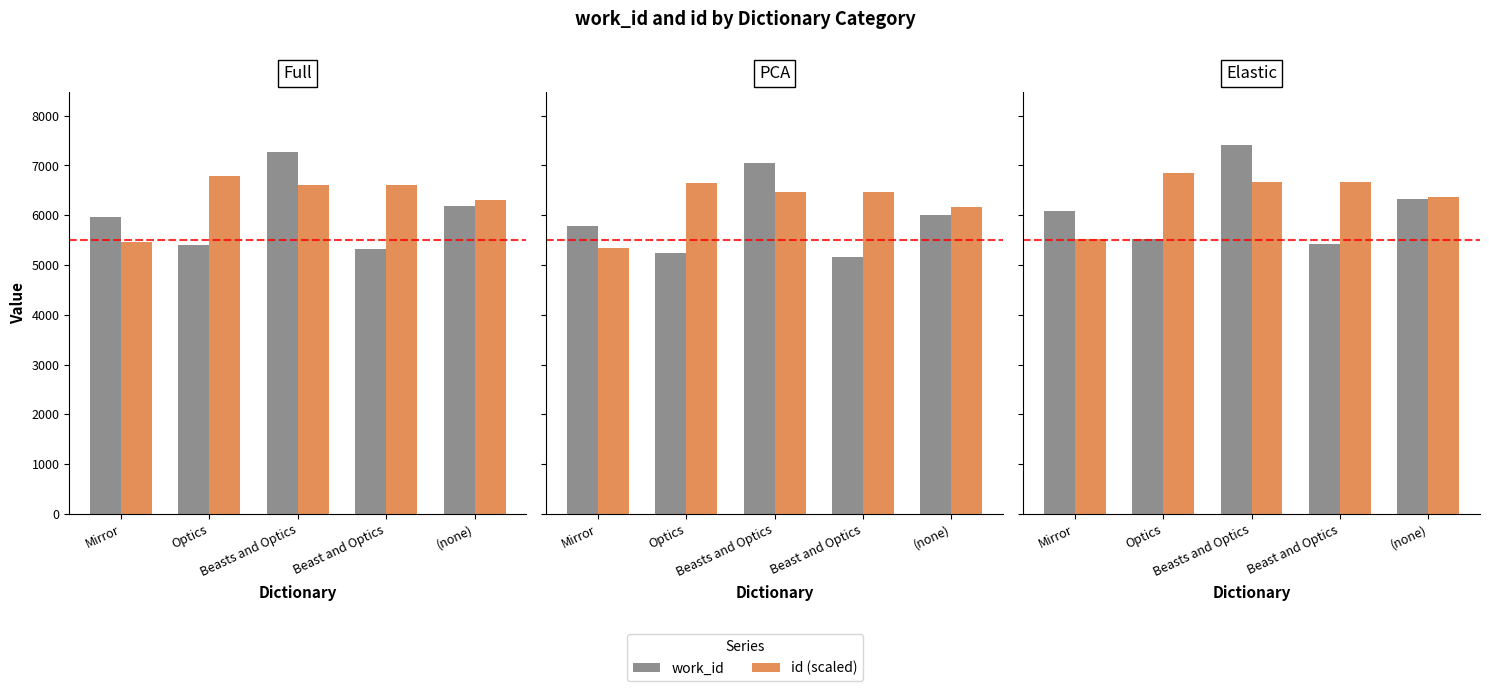

What is the average value of the work_id series?

6152.7